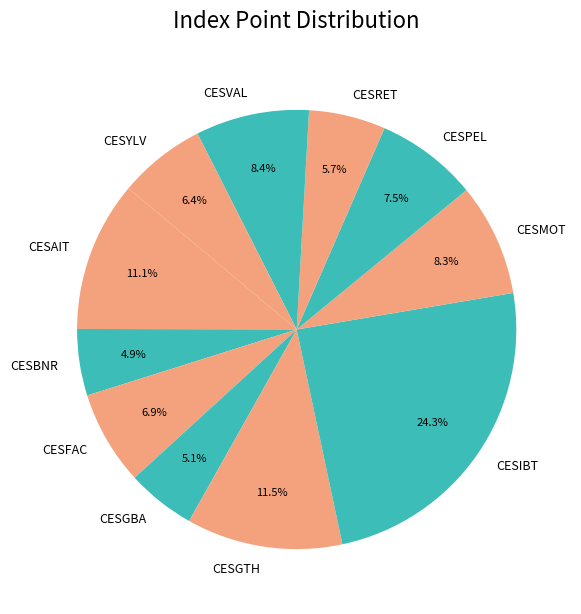

To the nearest percent, what is the difference between the CESAIT and CESIBT slice percentages?

13%